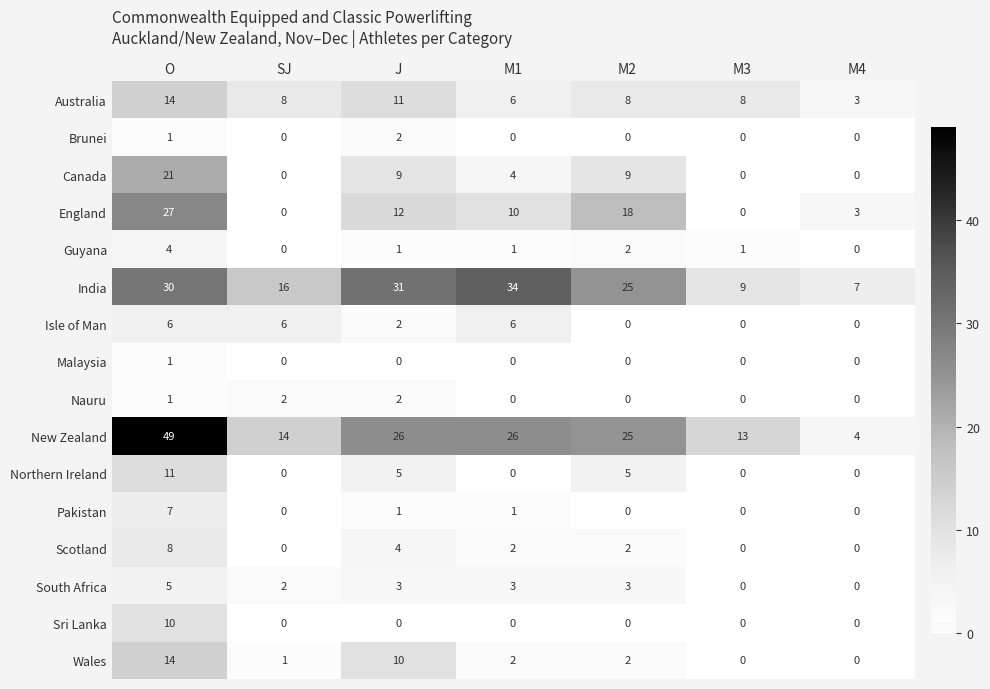

Is it true that Sri Lanka equals 0 at M4?

True